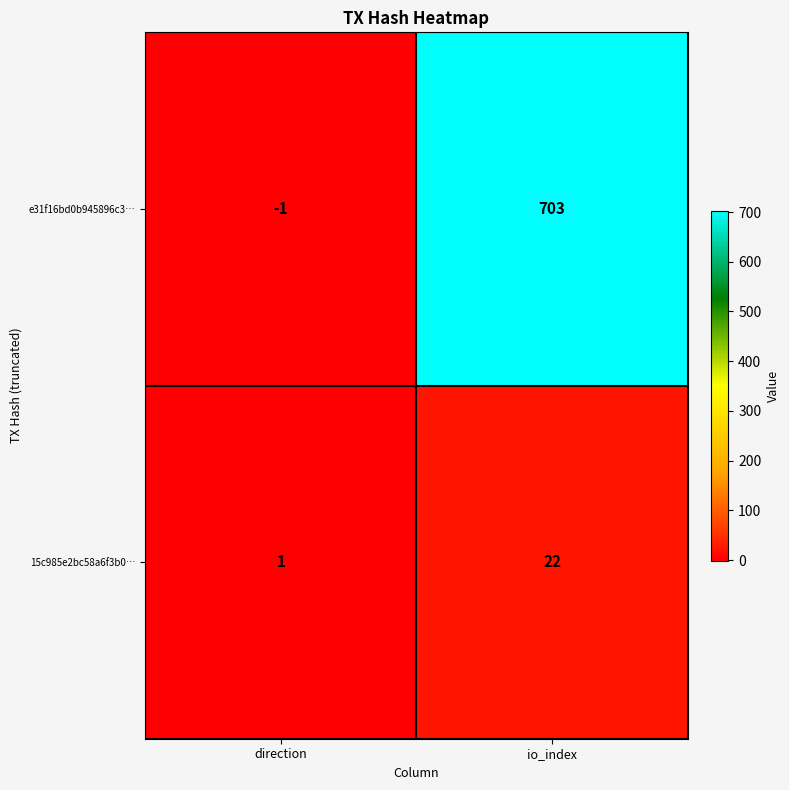

Reading left to right, transcribe all the data shown in this chart.

e31f16bd0b945896c3…: direction=-1	io_index=703
15c985e2bc58a6f3b0…: direction=1	io_index=22